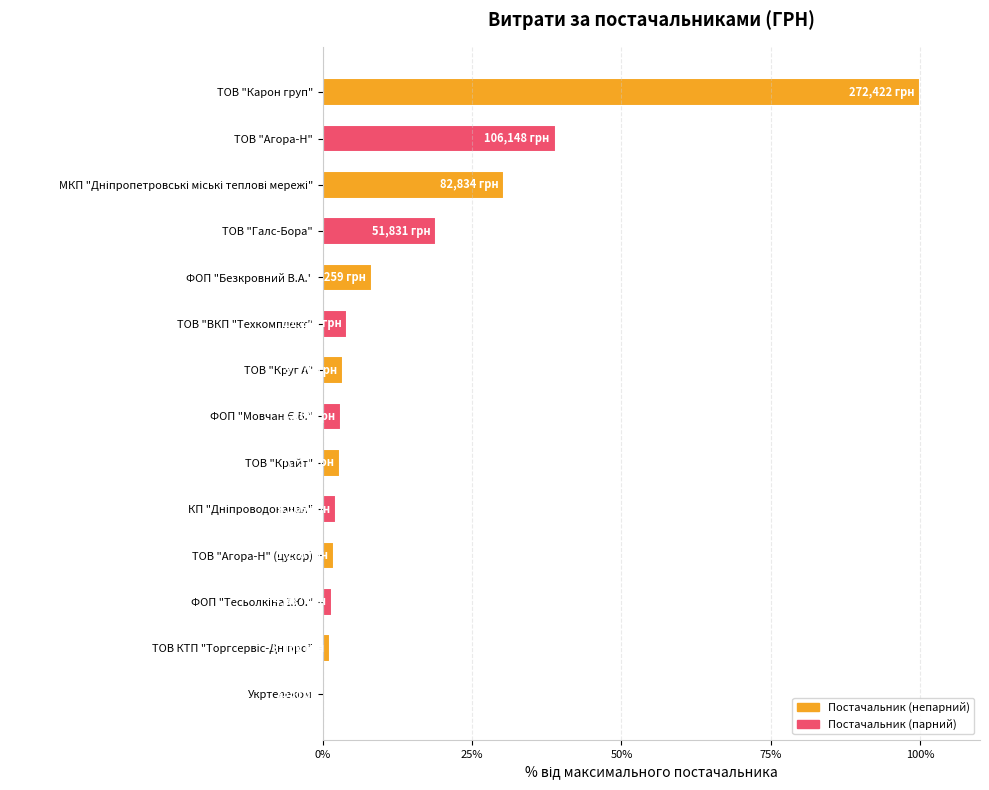

What is the sum of all values?

217.1